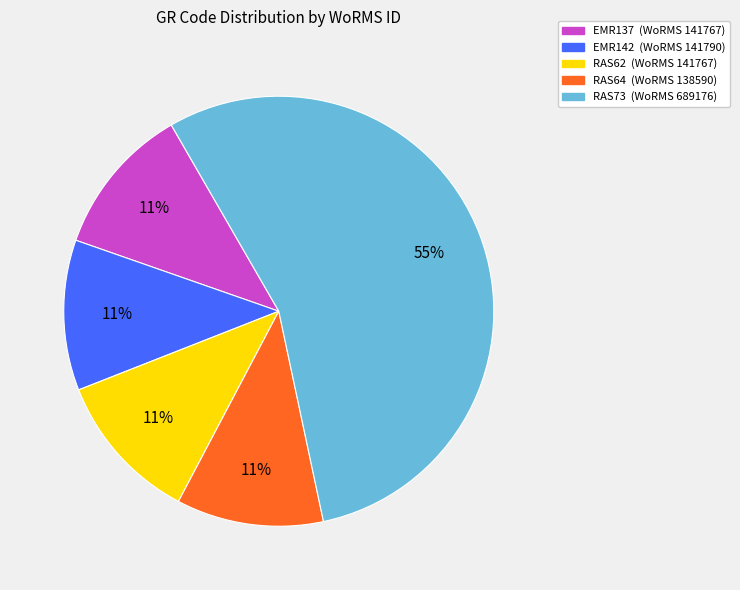

Approximately how many times larger is the value at EMR142 compared to EMR137?

1.0